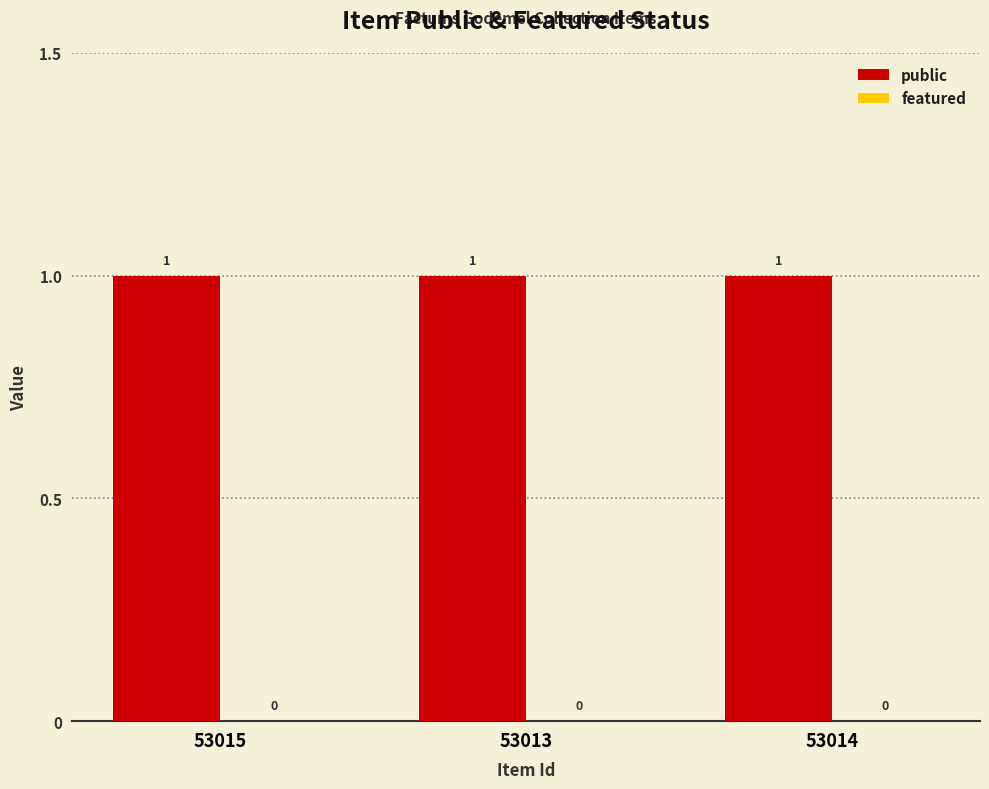

Reading left to right, list all the values displayed in this chart.

public: 53015=1	53013=1	53014=1
featured: 53015=0	53013=0	53014=0